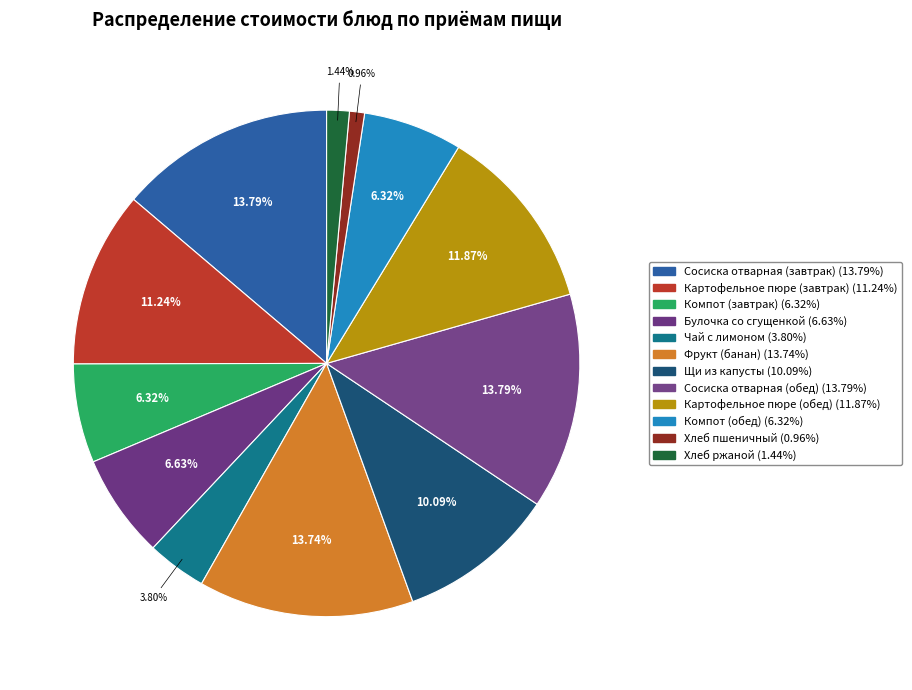

Is the sum of Хлеб пшеничный and Булочка со сгущенкой greater than half?

No